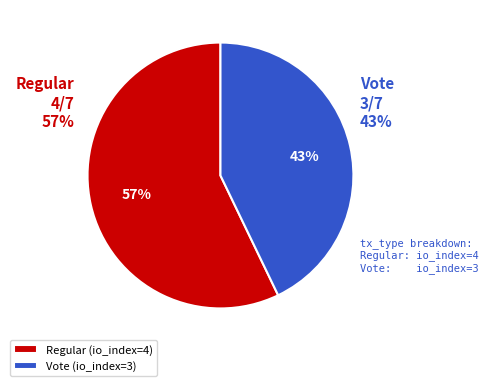

What percentage is the Regular (io_index=4) slice, to the nearest percent?

57%